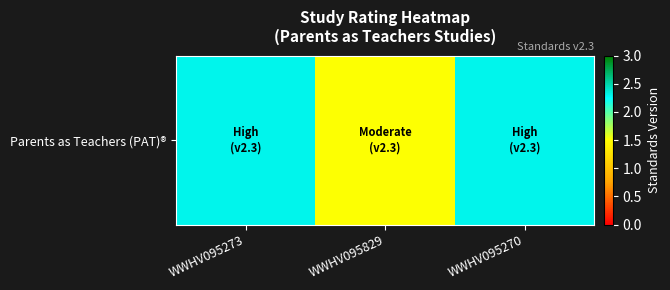

What is the ratio of the value at WWHV095273 to the value at WWHV095270?

1.0